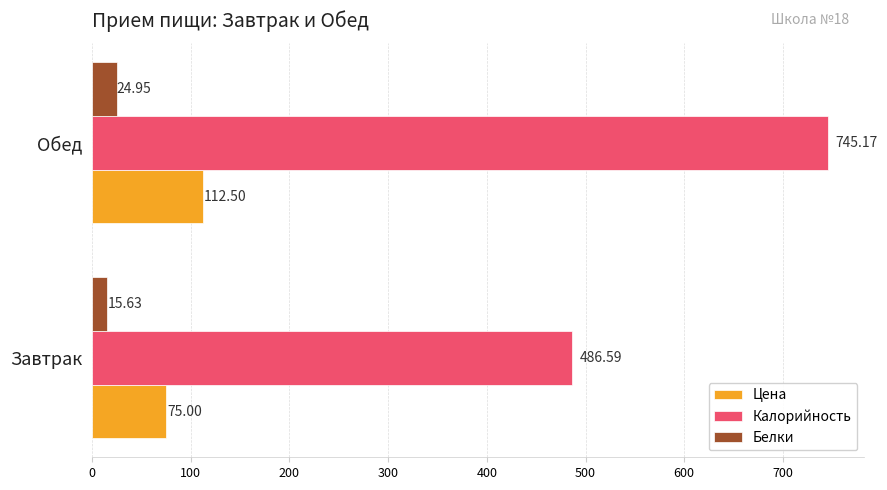

Which series has the largest total across all categories?

Калорийность